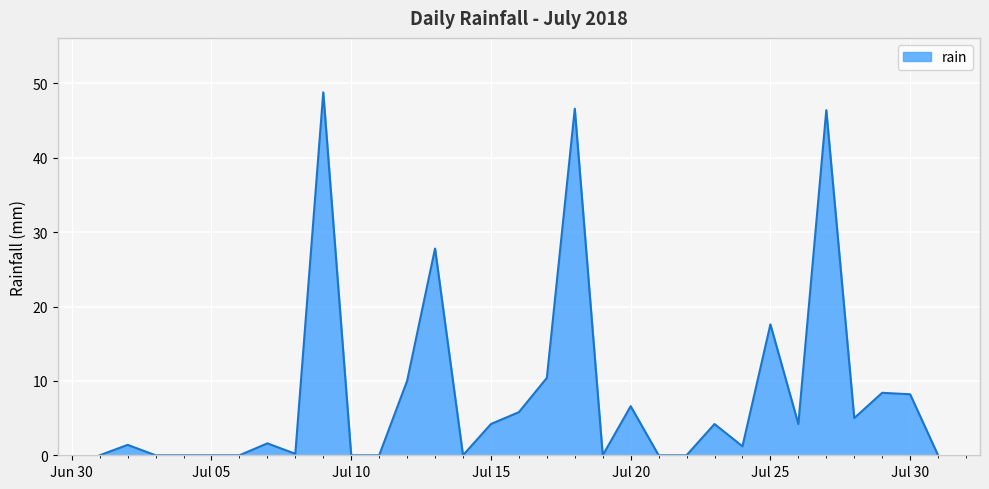

What is the maximum value shown in the chart?

48.8